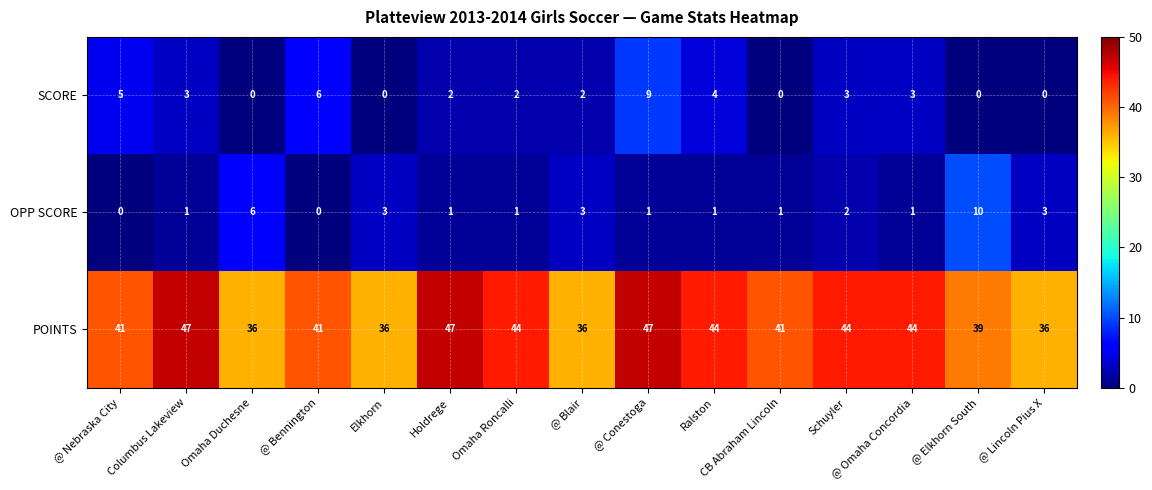

At which category is the sum across all series the highest?

@ Conestoga